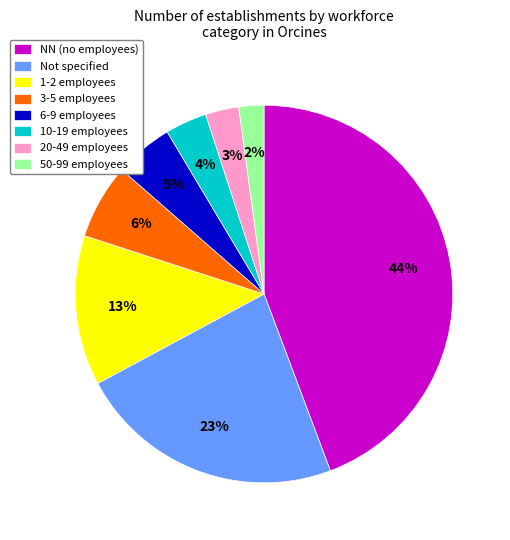

How many segments does this pie chart have?

8